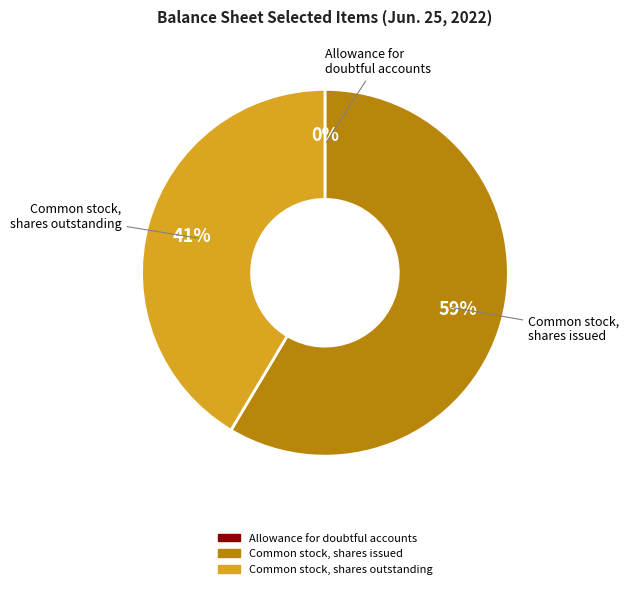

Combined, do Common stock, shares outstanding and Common stock, shares issued account for over 50%?

Yes